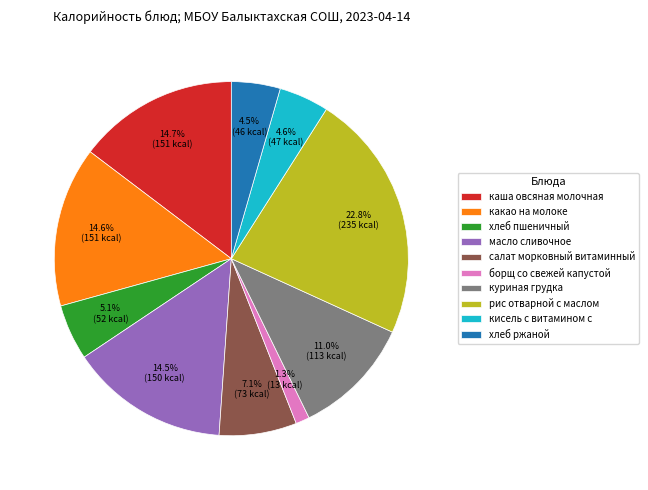

Does салат морковный витаминный account for over 50% of the chart?

No